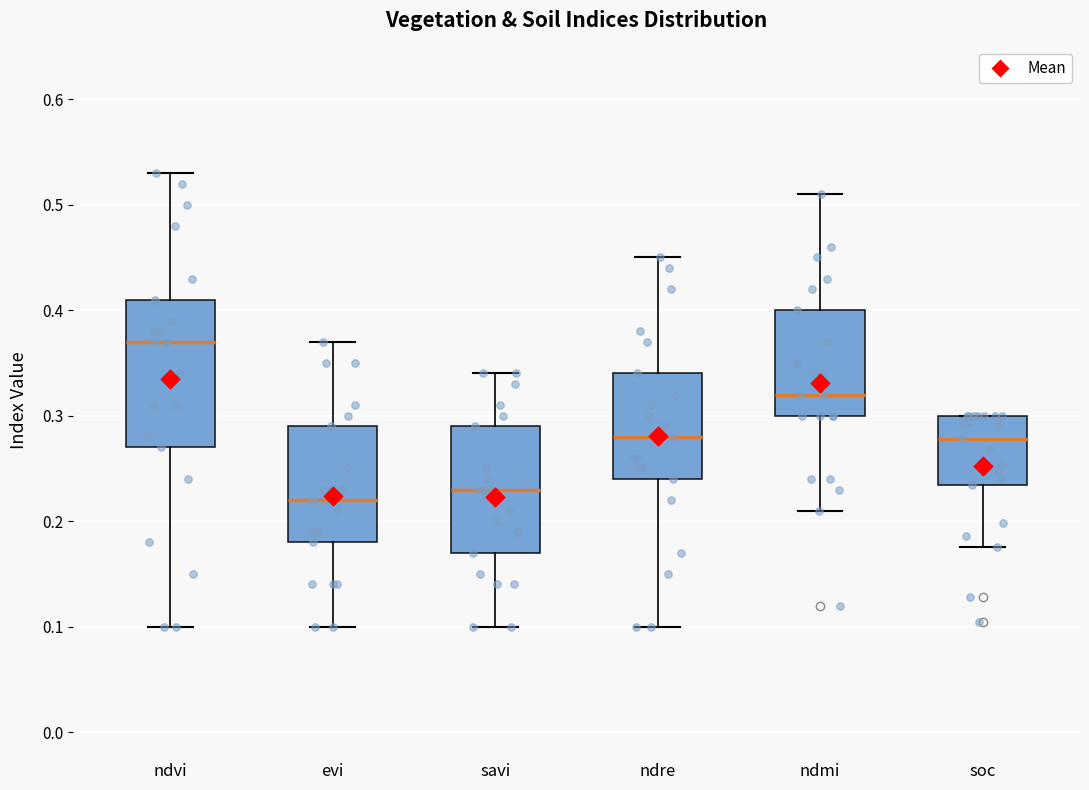

Reading left to right, transcribe this box plot: for each box, give where its median line is, the range the box spans, and where its two whiskers end, as read against the y-axis. The values are not printed on the chart, so give them approximately, as read against the axis.

ndvi: median 0.37, box 0.27 to 0.41, whiskers 0.10 to 0.53
evi: median 0.22, box 0.18 to 0.29, whiskers 0.10 to 0.37
savi: median 0.23, box 0.17 to 0.29, whiskers 0.10 to 0.34
ndre: median 0.28, box 0.24 to 0.34, whiskers 0.10 to 0.45
ndmi: median 0.32, box 0.30 to 0.40, whiskers 0.21 to 0.51
soc: median 0.28, box 0.23 to 0.30, whiskers 0.18 to 0.30